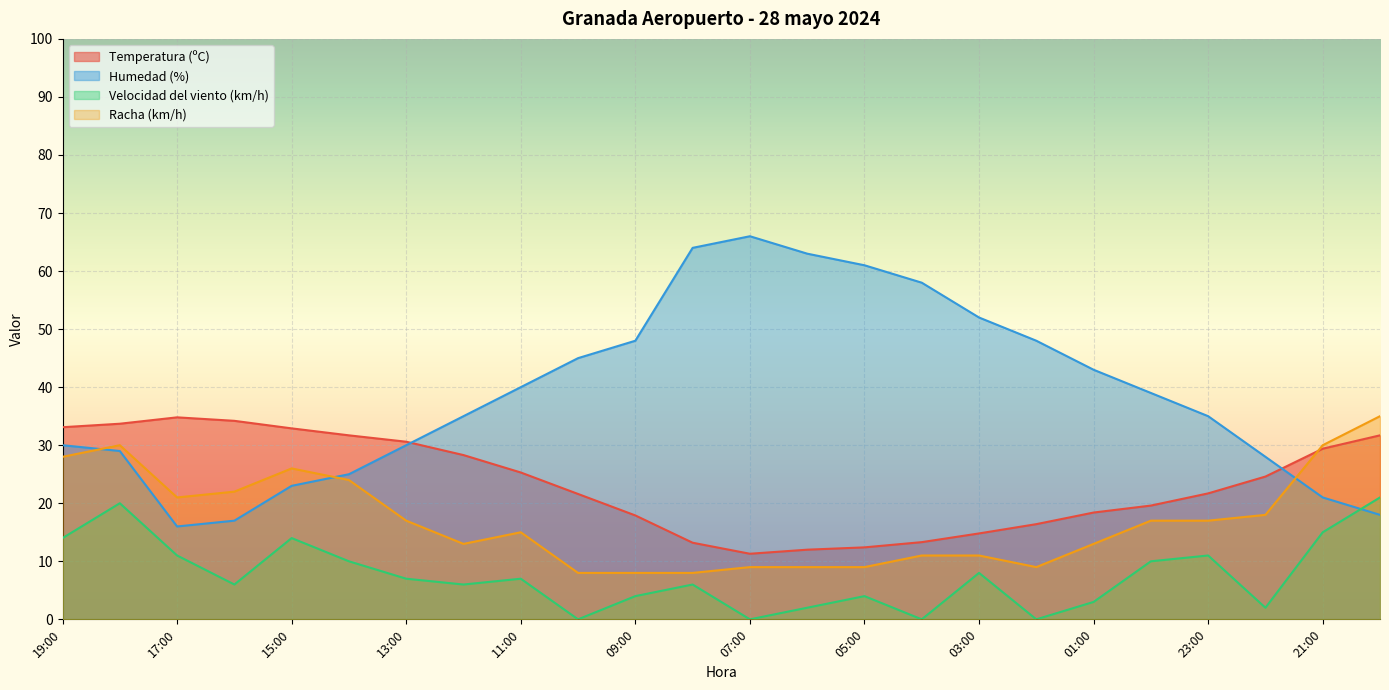

True or false: Velocidad del viento (km/h) has more than 1 interior local peaks.

True